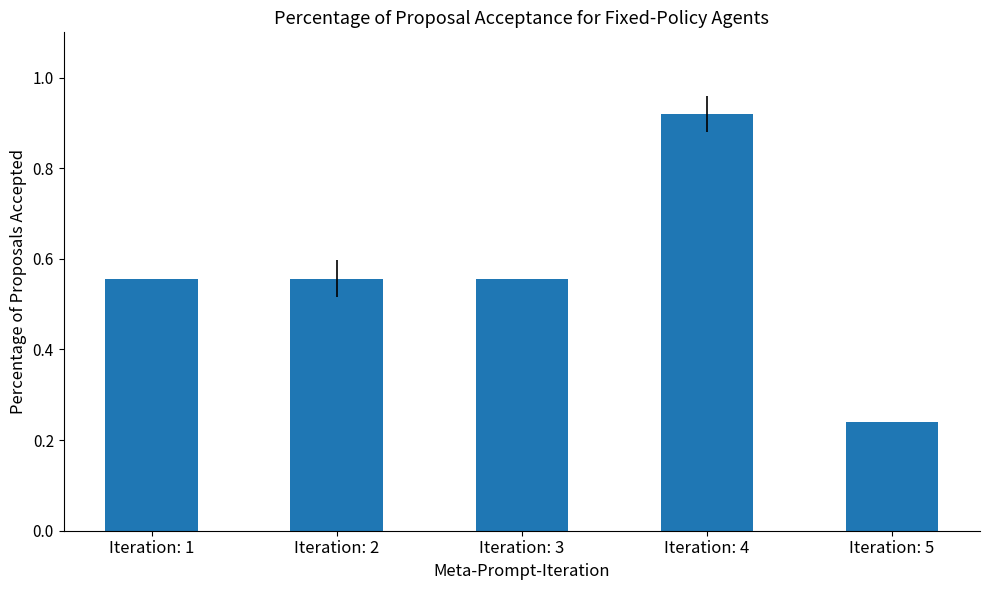

Does the chart contain any negative values?

No